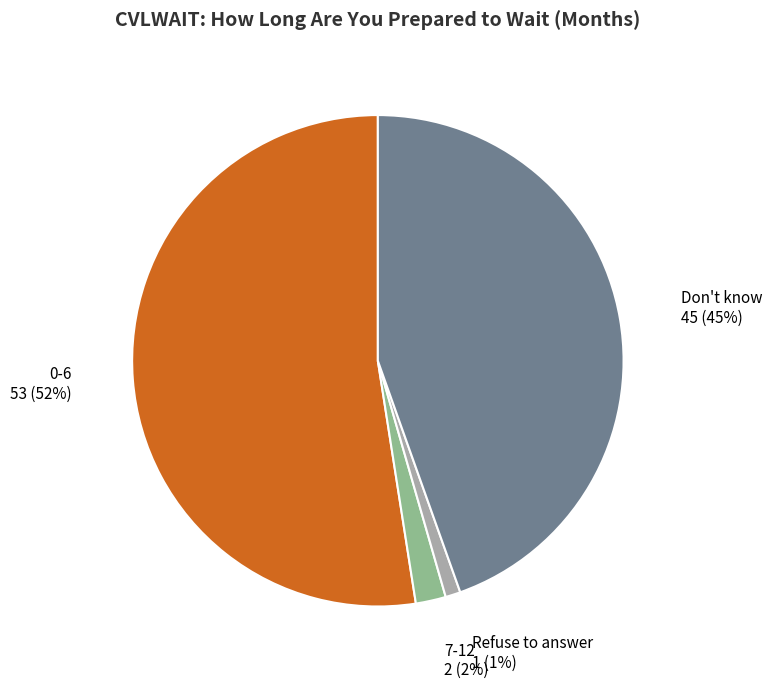

Which category has the smallest portion of the pie?

Refuse to answer